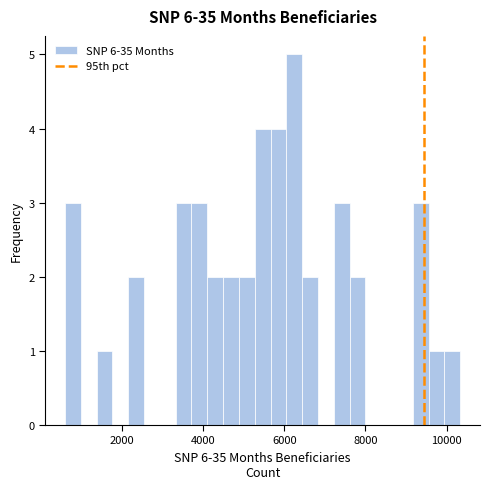

Around what value on the x-axis is the tallest bar? Give the approximate position of its centre, as read against the axis.

6200